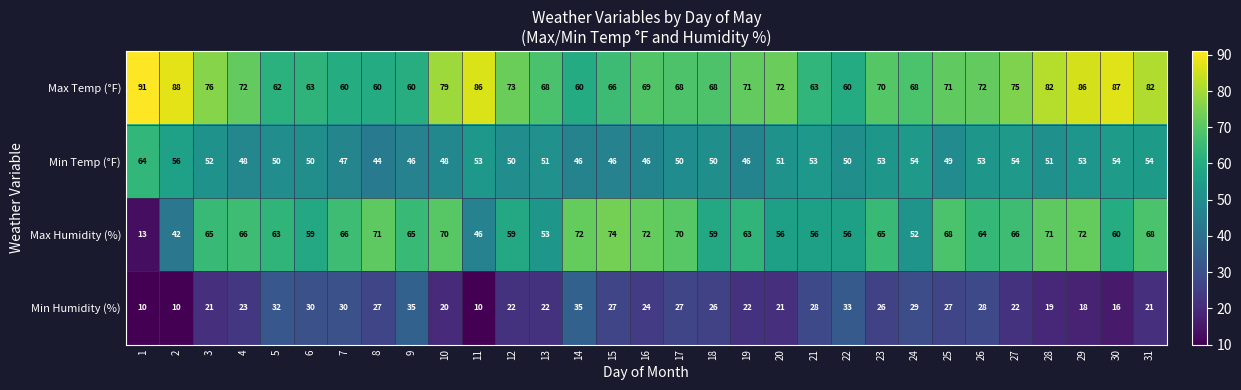

What is the greatest value displayed?

91